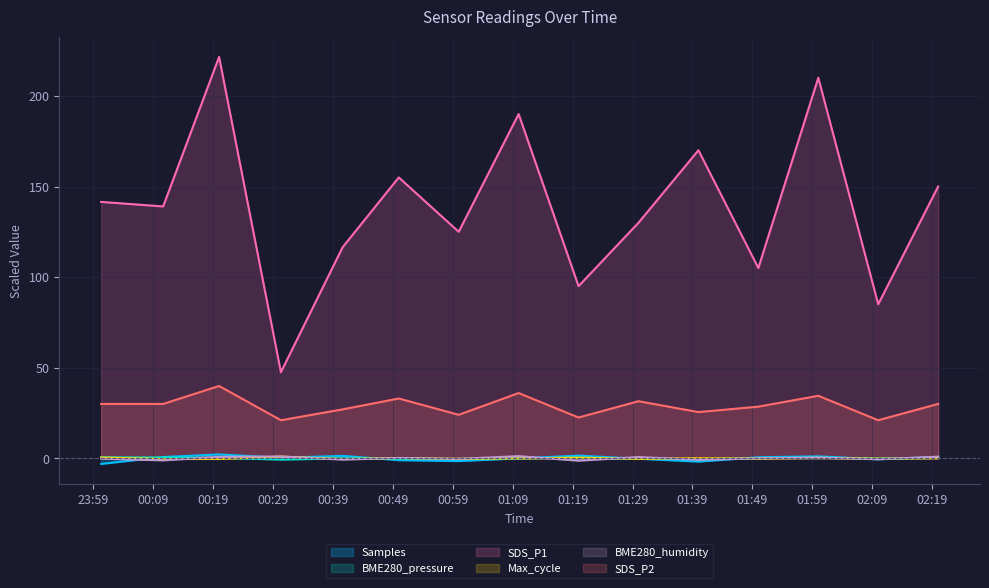

At which category is the sum across all series the highest?

2022/09/18 00:20:01